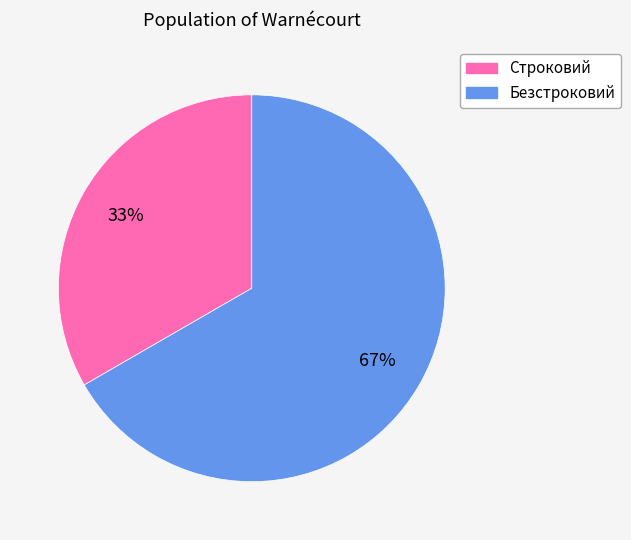

Between Строковий and Безстроковий, which is larger?

Безстроковий